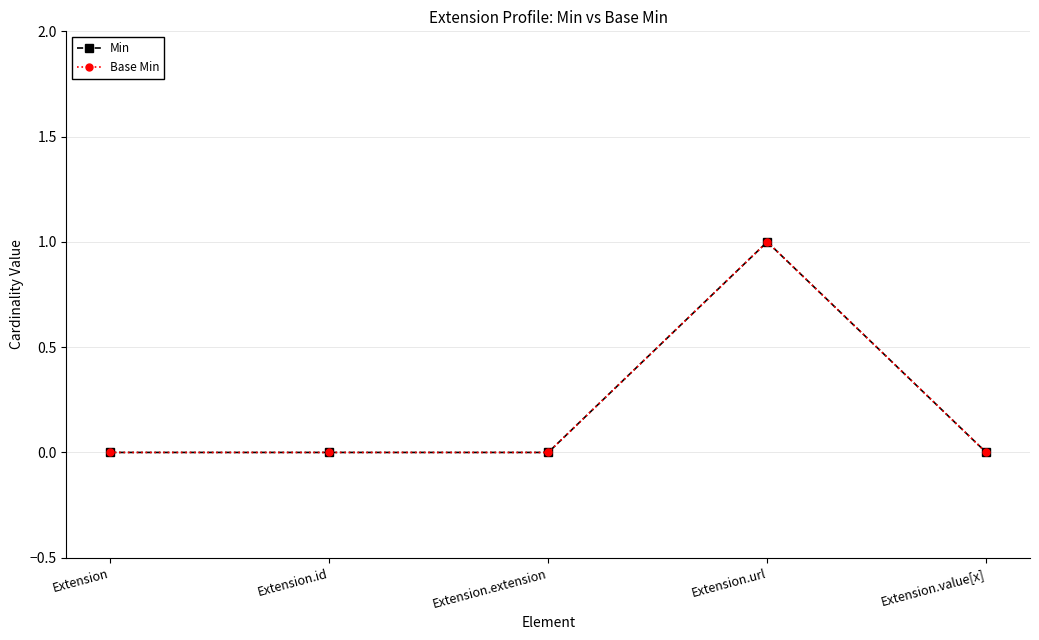

True or false: Base Min and Min cross at least once.

False